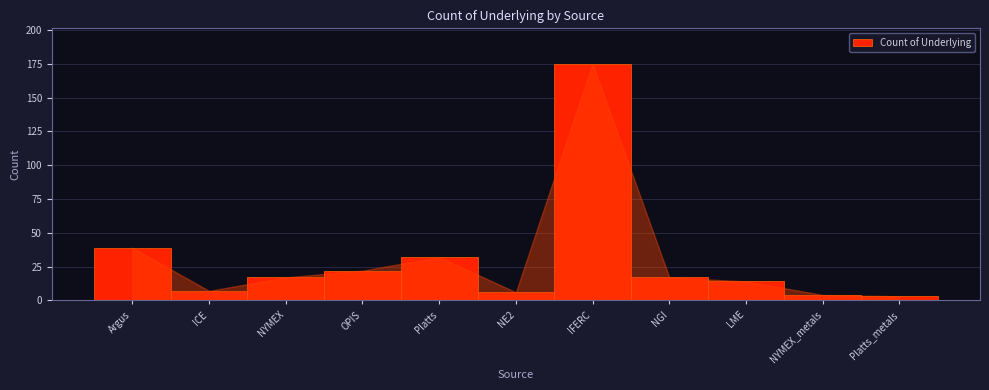

Reading left to right, what are all the values shown in this chart?

Argus=39	ICE=7	NYMEX=17	OPIS=22	Platts=32	NE2=6	IFERC=175	NGI=17	LME=14	NYMEX_metals=4	Platts_metals=3